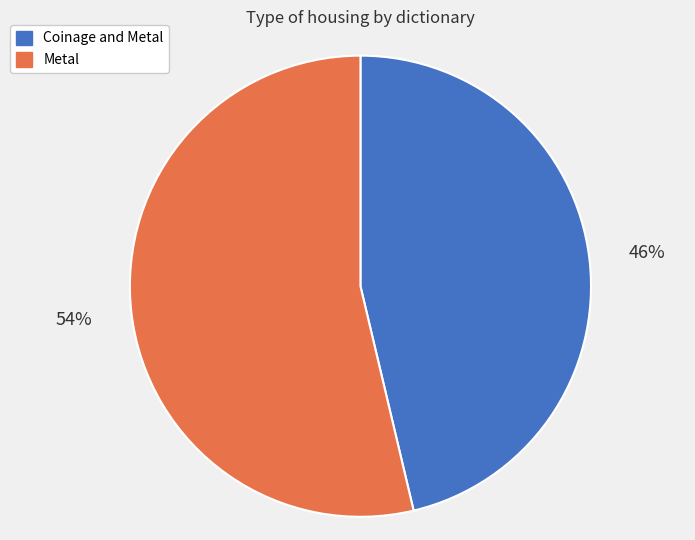

Which slice is the smallest?

Coinage and Metal